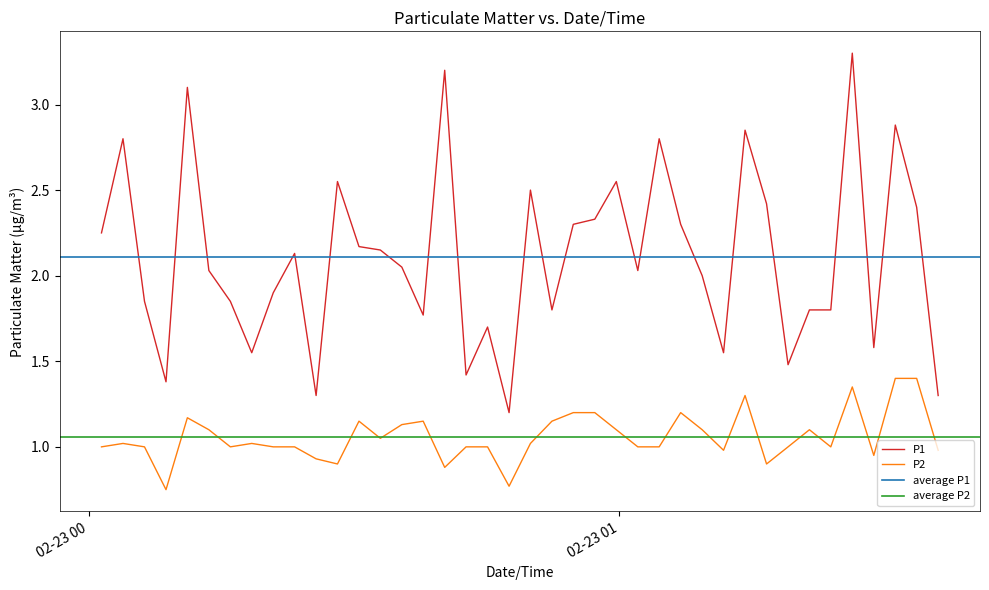

True or false: P1 and P2 cross at least once.

False